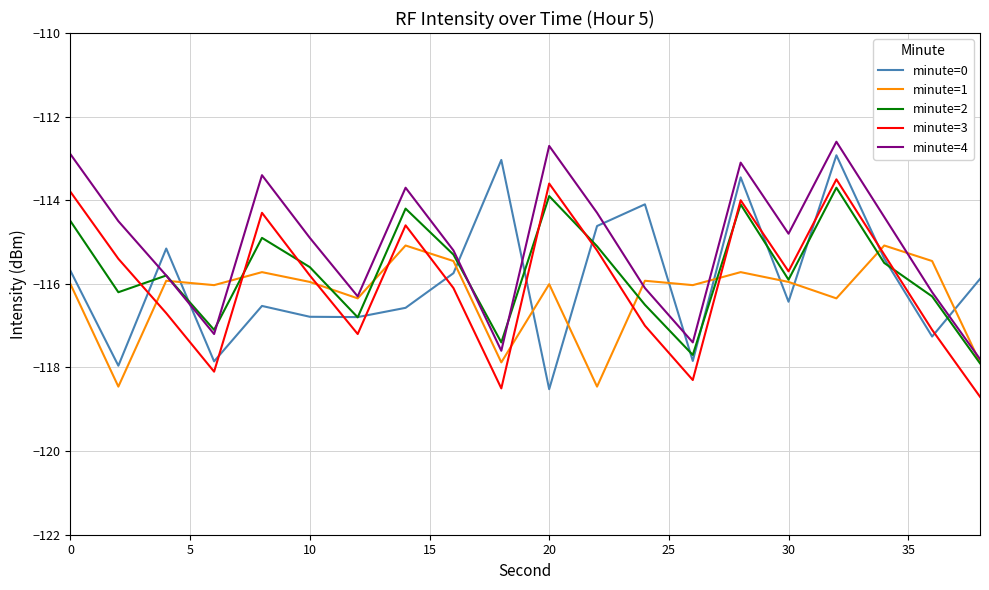

How many intersections are there between minute=0 and minute=4?

7